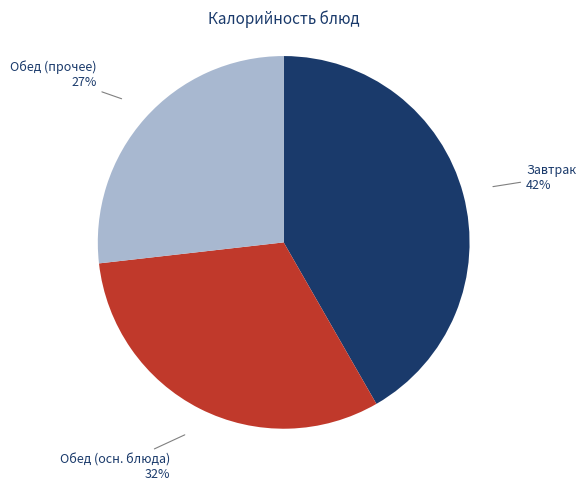

Is there any slice that represents more than half of the pie?

No